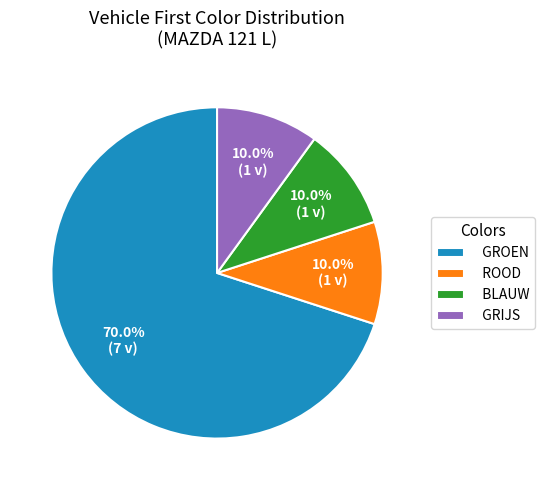

Approximately how many times larger is the value at ROOD compared to GRIJS?

1.0